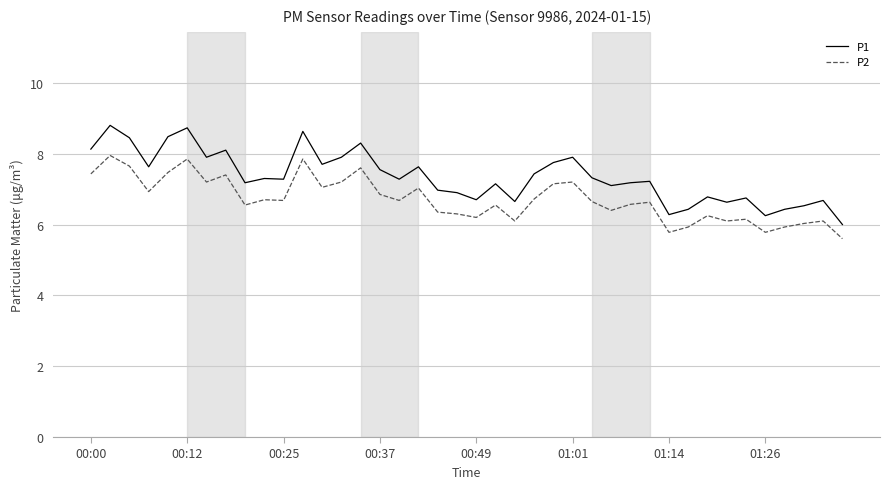

True or false: P2 and P1 intersect in this chart.

False